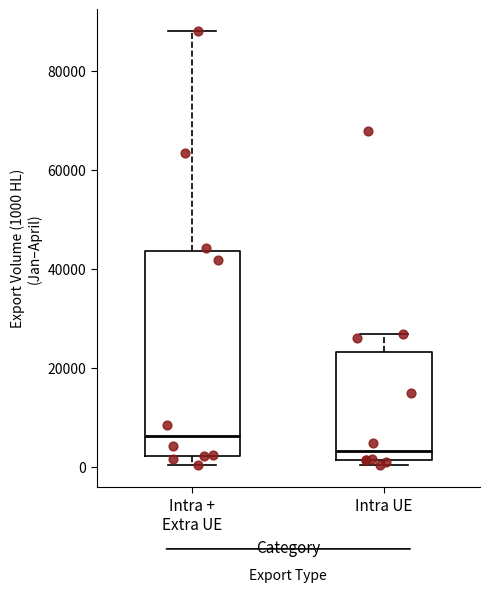

Which box's median line is the highest?

Intra + Extra UE